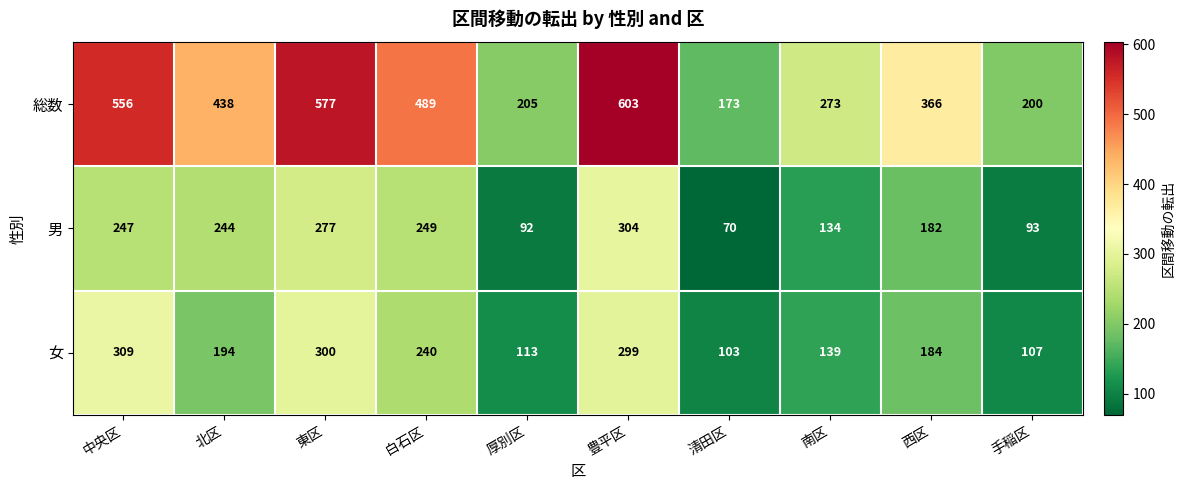

Which series changed the most between 中央区 and 豊平区?

男